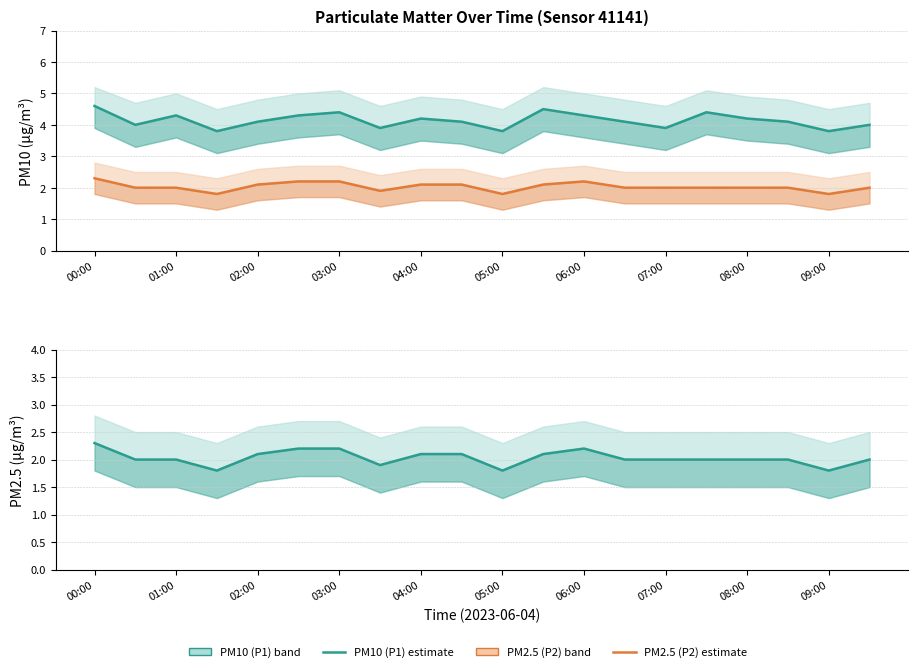

What is the smallest value displayed?

1.8